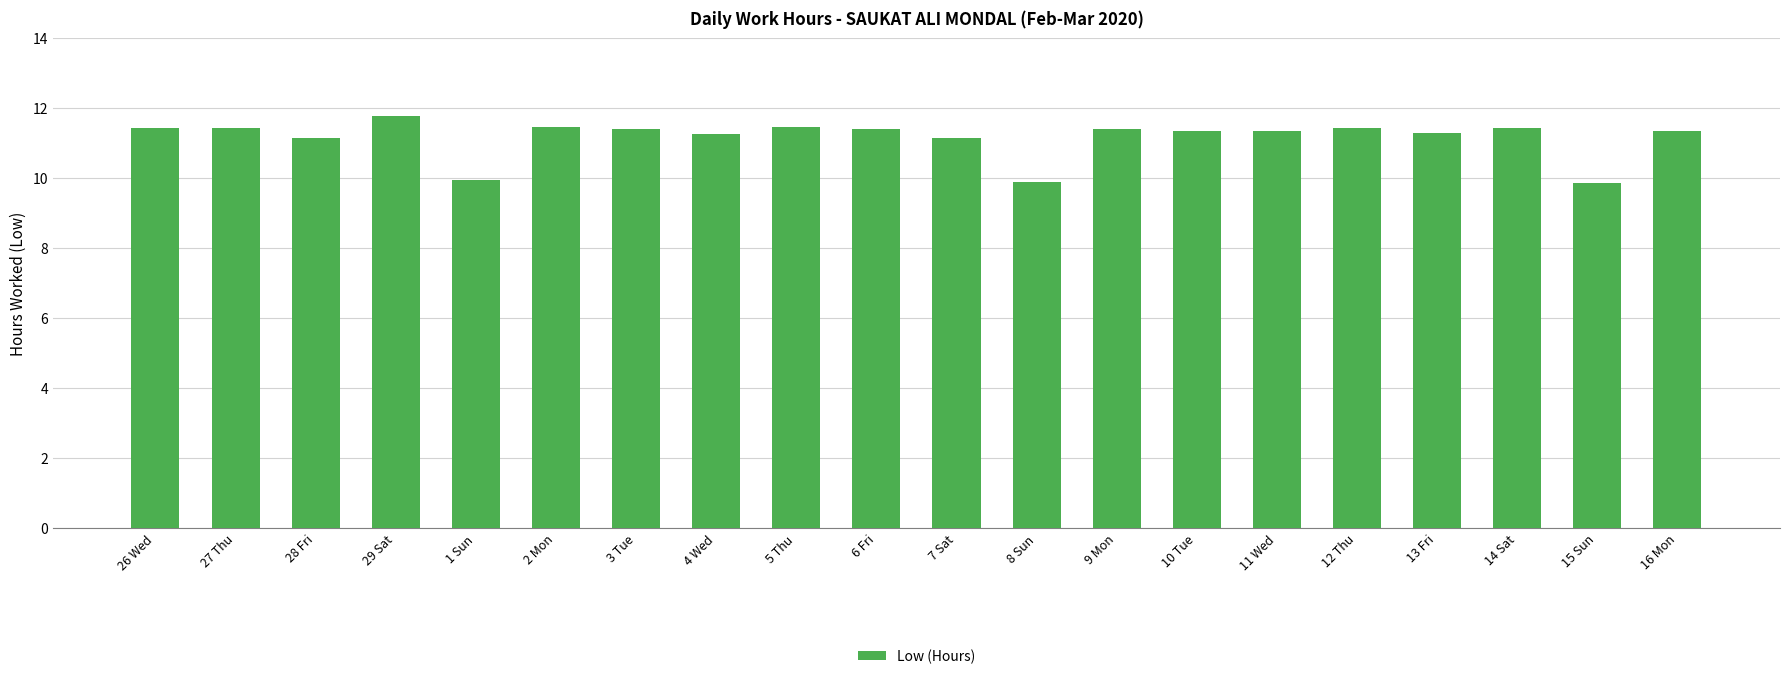

Which category has the highest value across all series?

29 Sat